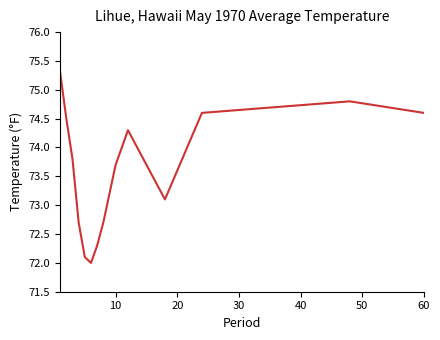

What is the smallest value displayed?

72.0